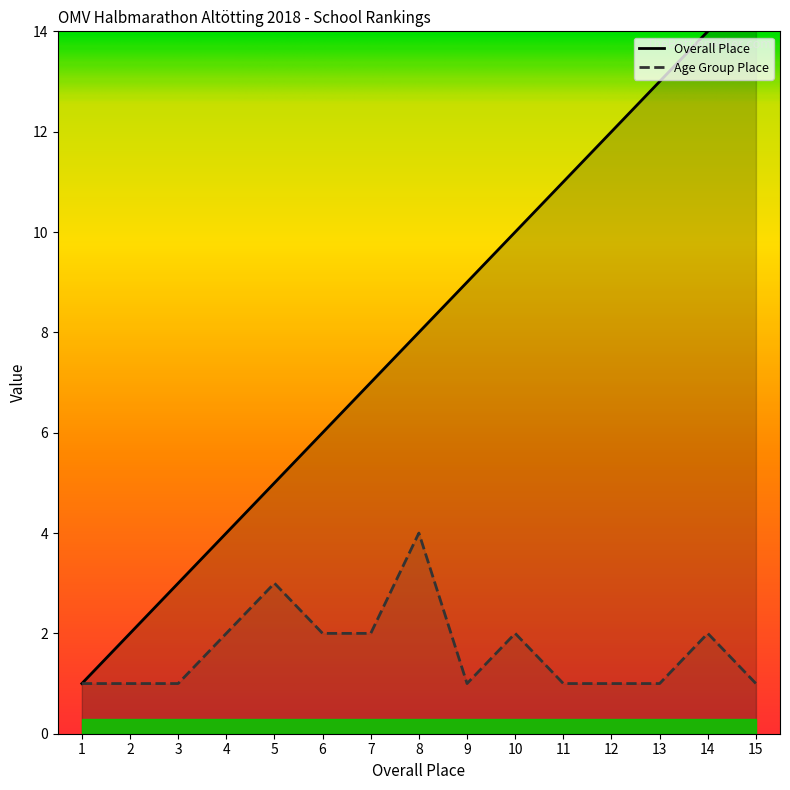

How many lines are shown in the chart?

2